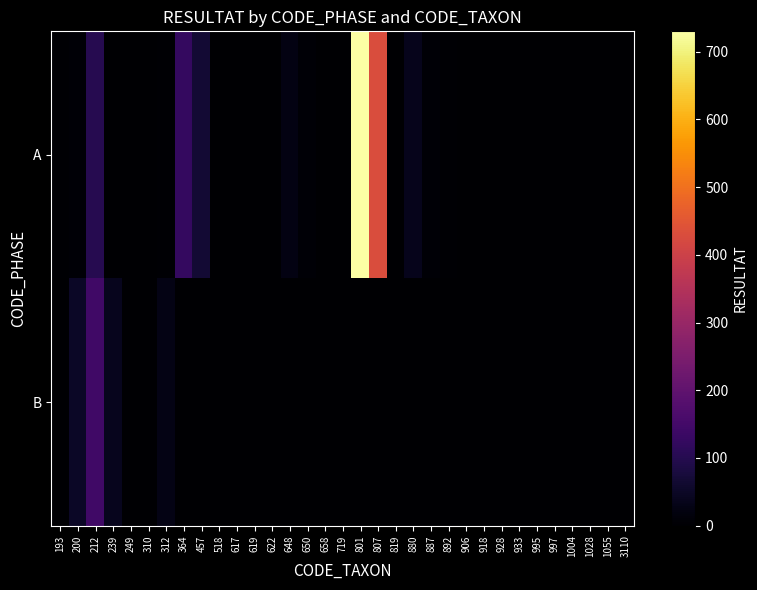

Count the number of categories in the chart.

33